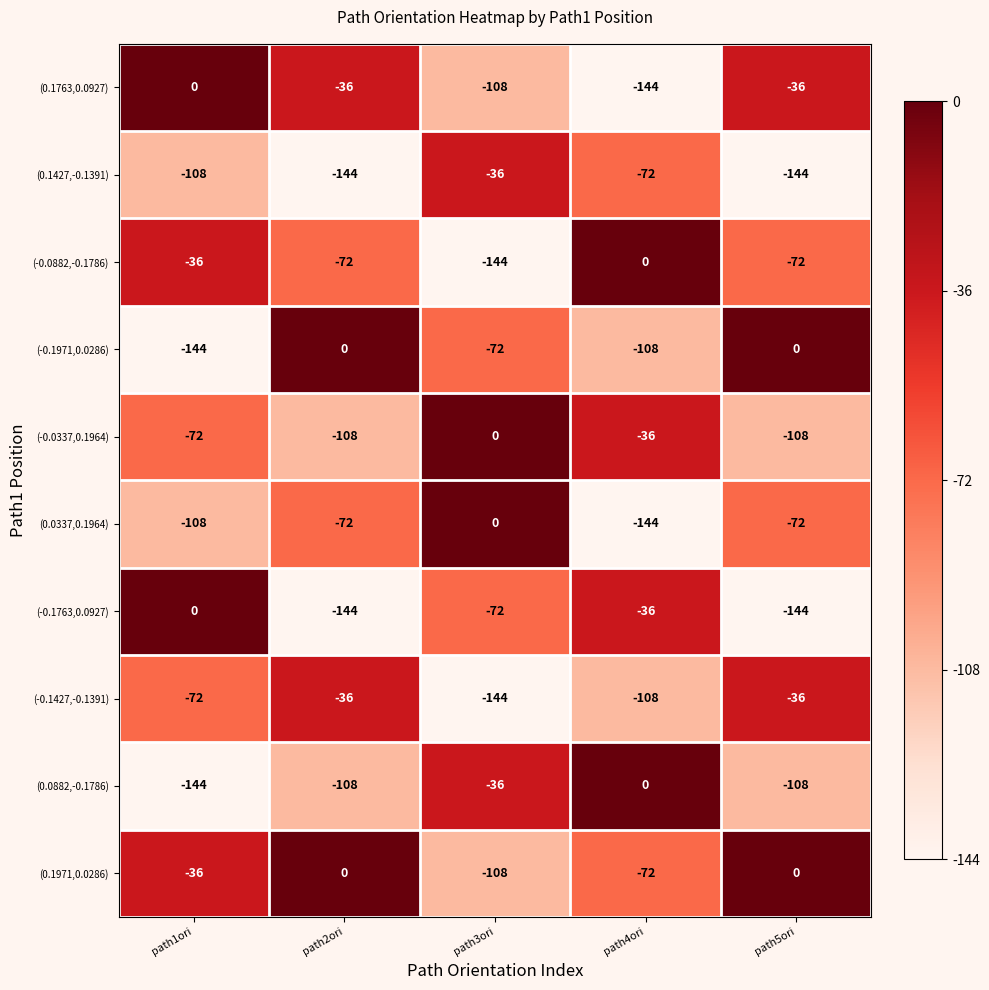

What is the total value across all series at path3ori?

-720